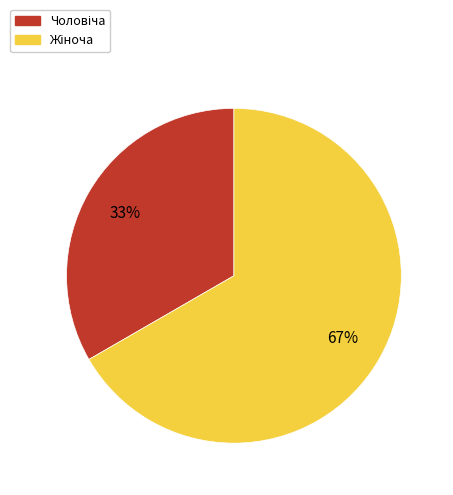

Is there a majority slice in this chart?

Yes